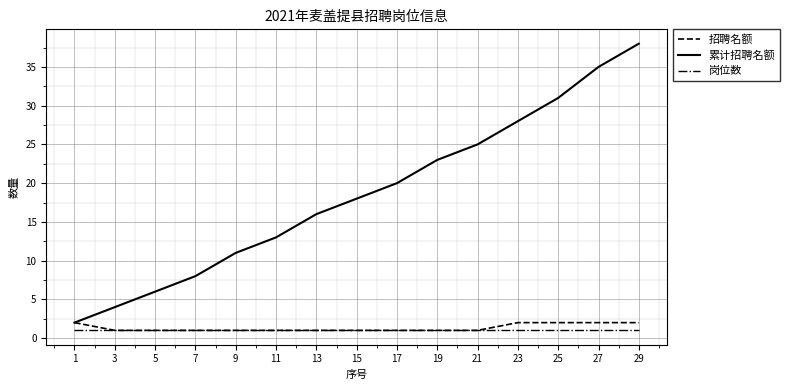

Rank the categories by 累计招聘名额 value from highest to lowest.

29, 27, 25, 23, 21, 19, 17, 15, 13, 11, 9, 7, 5, 3, 1